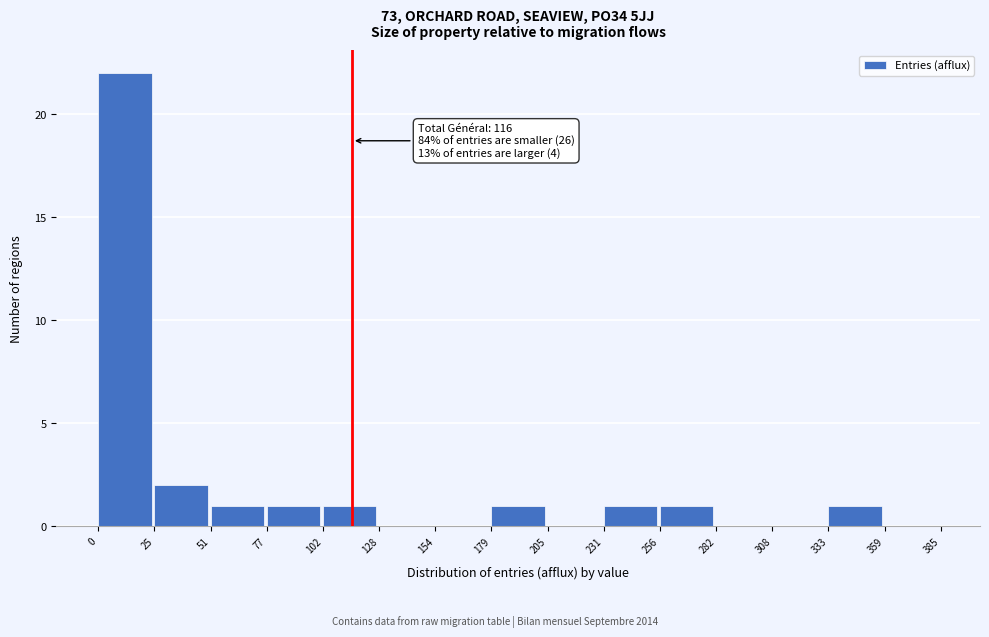

Which range on the x-axis has the tallest bar?

0 to 25